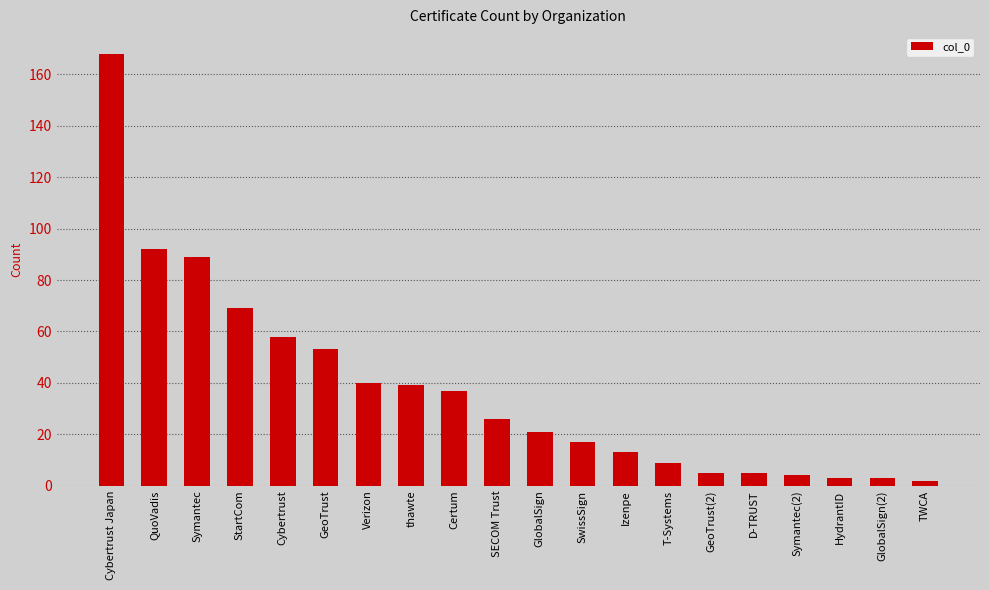

Is it true that the value at SECOM Trust is 10?

False